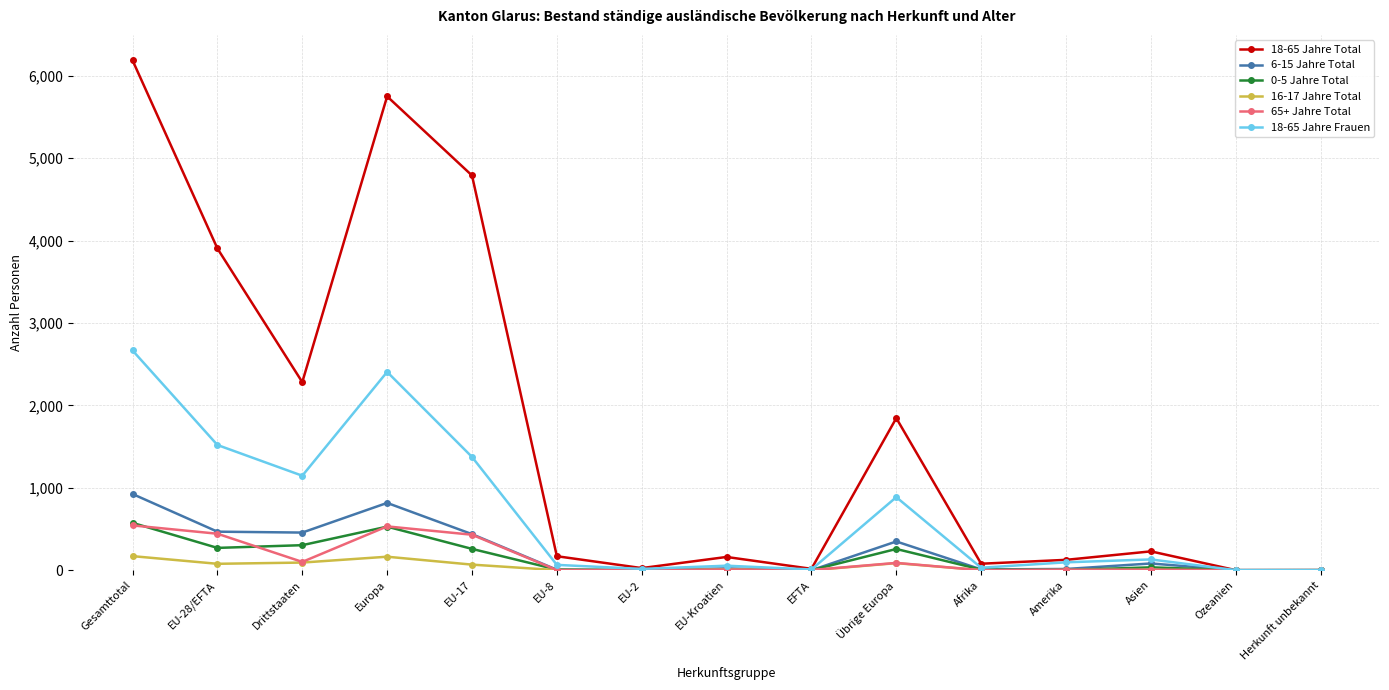

True or false: 0-5 Jahre Total has more than 0 points higher than both neighbors.

True